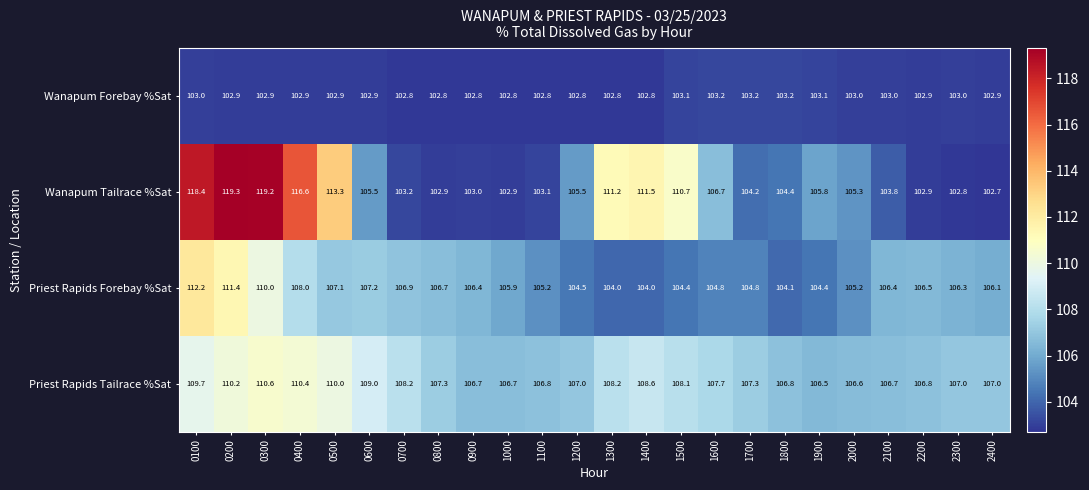

At how many categories does at least one series exceed 112?

5